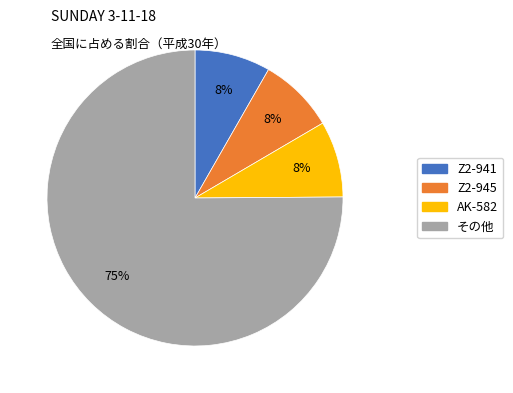

To the nearest percent, what is the average slice percentage?

25%